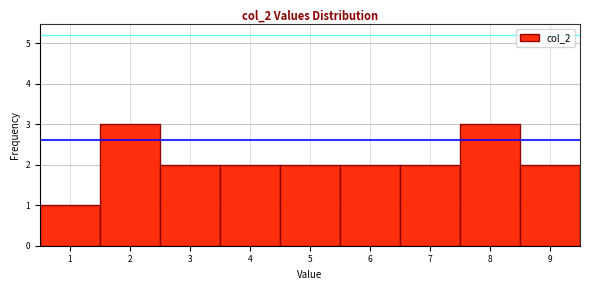

Reading left to right, transcribe this chart: for each bar, give the range it covers on the x-axis and its height. The values are not printed on the chart, so give them approximately, as read against the axis.

0.5 to 1.5: 1
1.5 to 2.5: 3
2.5 to 3.5: 2
3.5 to 4.5: 2
4.5 to 5.5: 2
5.5 to 6.5: 2
6.5 to 7.5: 2
7.5 to 8.5: 3
8.5 to 9.5: 2